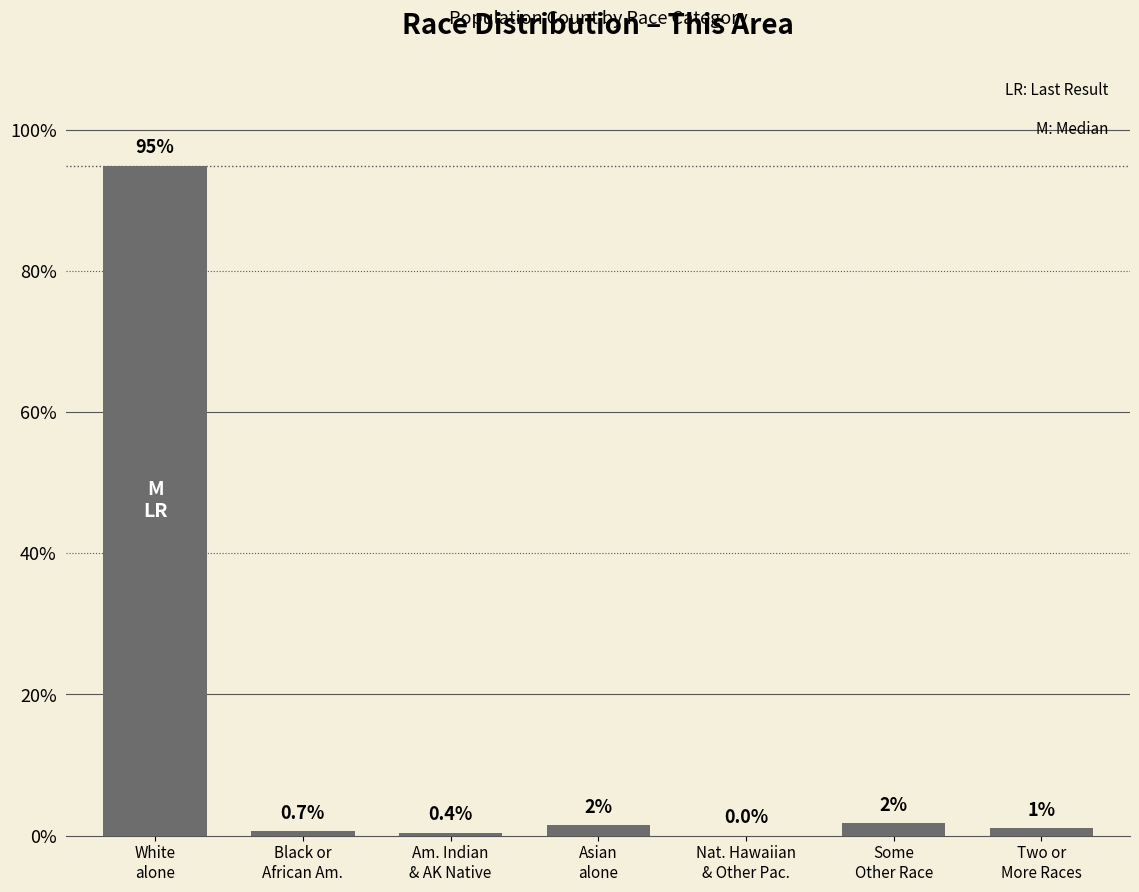

The chart shows a value of 88 at Some
Other Race. True or false?

True